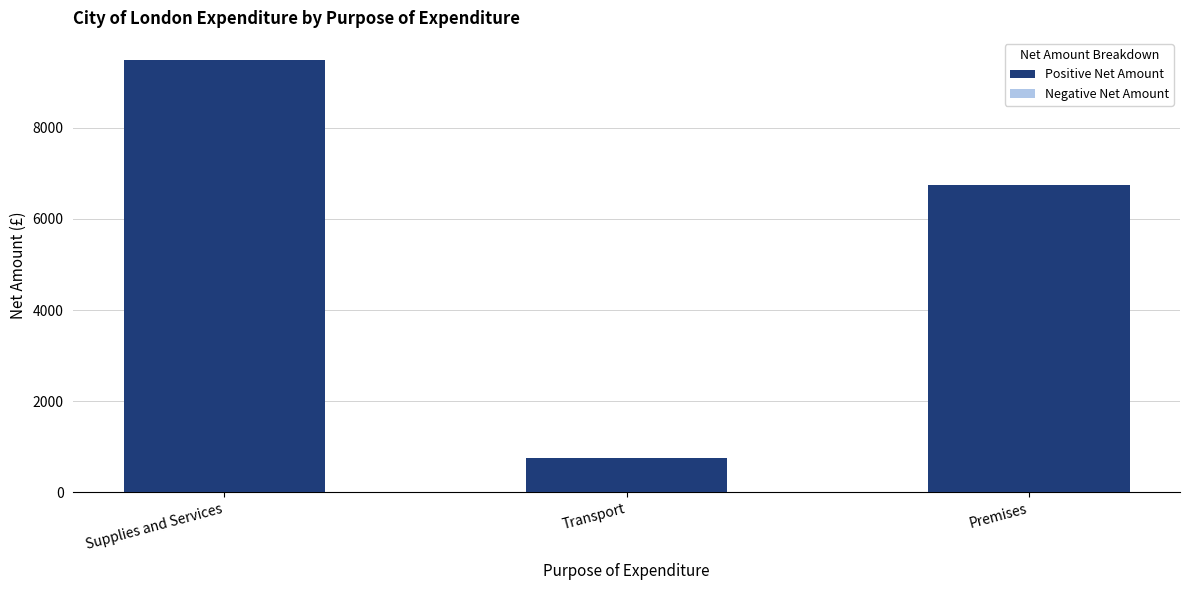

What is the change in value from Supplies and Services to Transport?

-8759.9